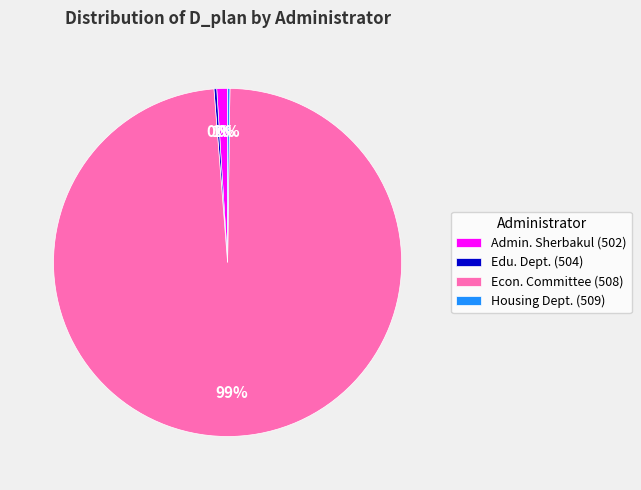

What is the largest slice in the pie chart?

Econ. Committee (508)